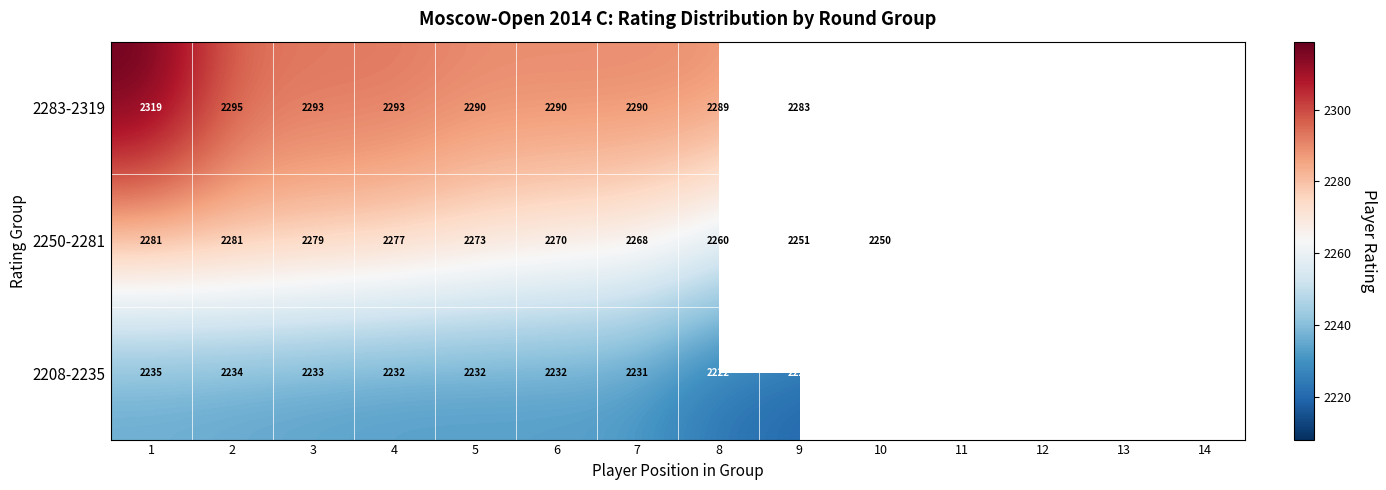

What value does the 2208-2235 series have at 12, to the nearest 5?

2215